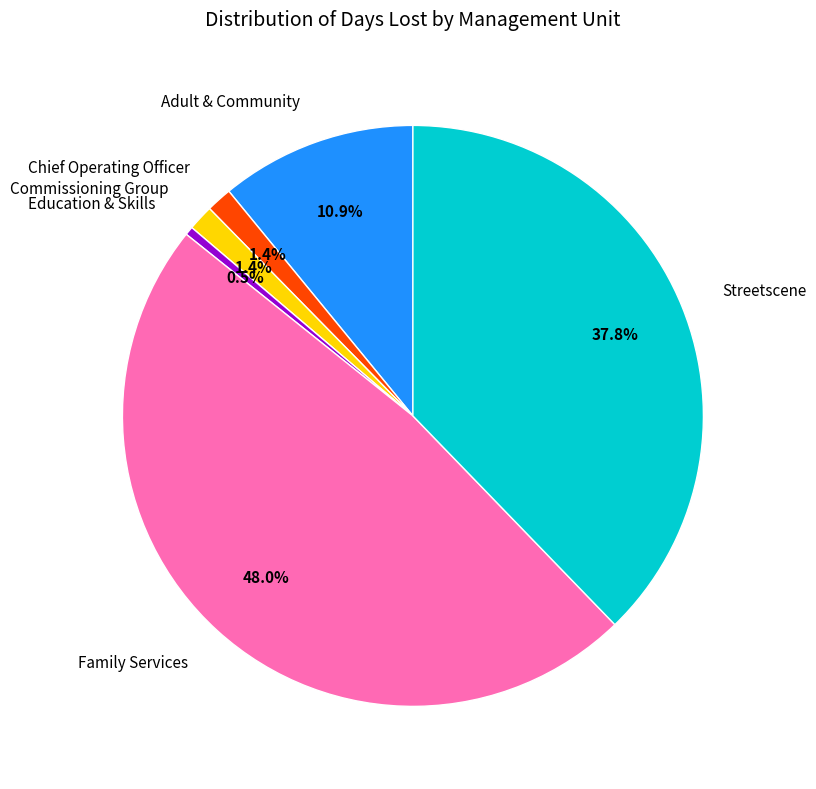

The Streetscene slice represents 51% of the pie. True or false?

False